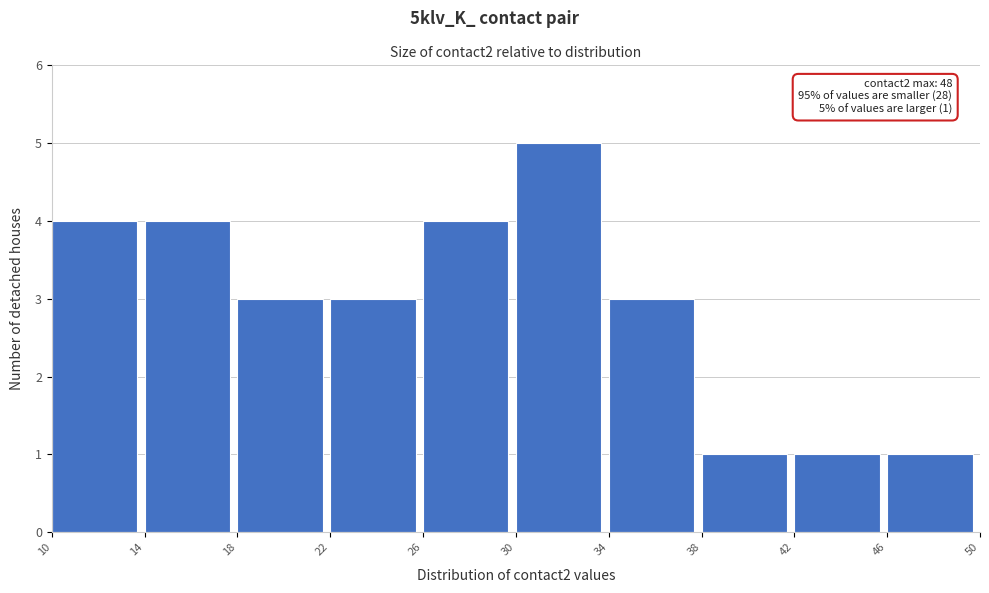

Which range on the x-axis has the tallest bar?

30 to 34